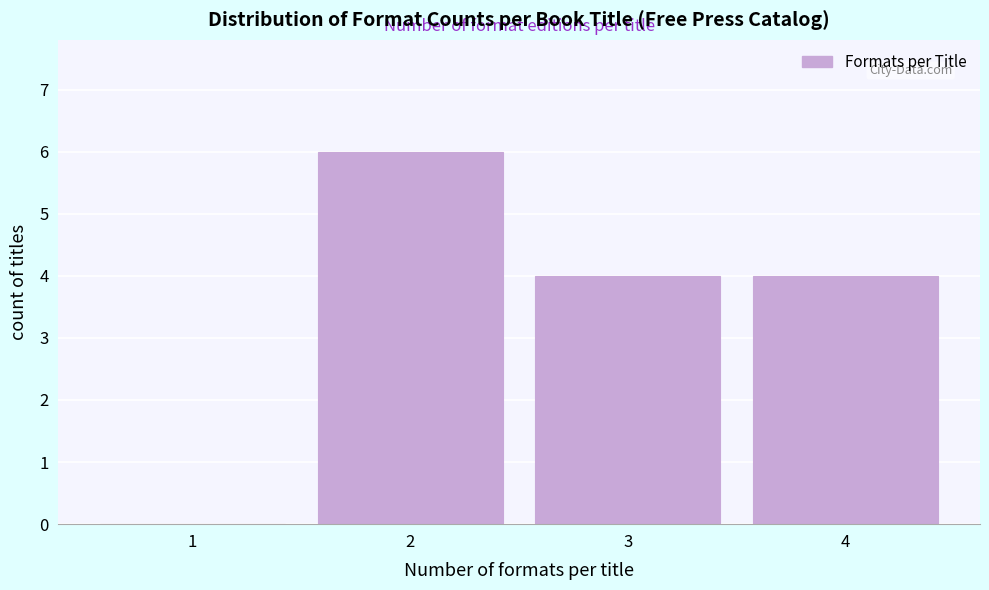

How tall is the bar that spans 1.5 to 2.5 on the x-axis? The values are not printed on the chart, so give them approximately, as read against the axis.

6